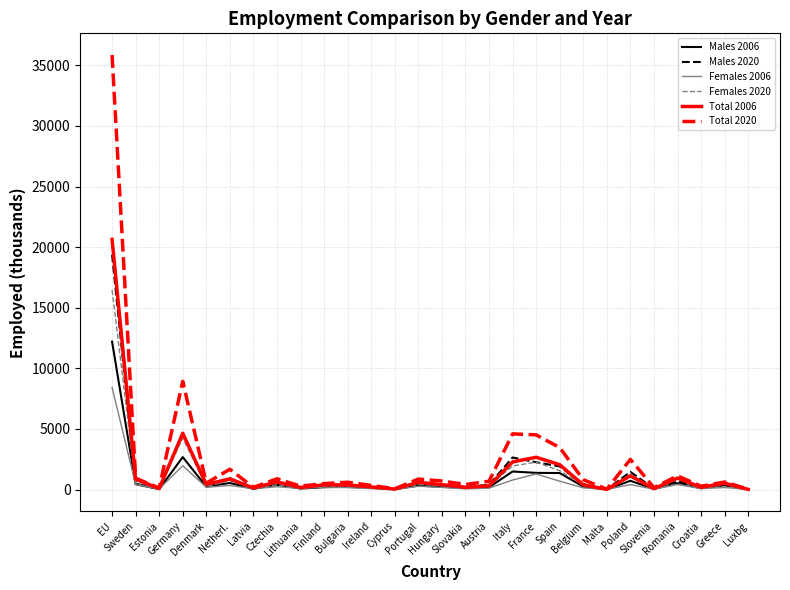

Does the chart display data point markers on the line(s)?

No